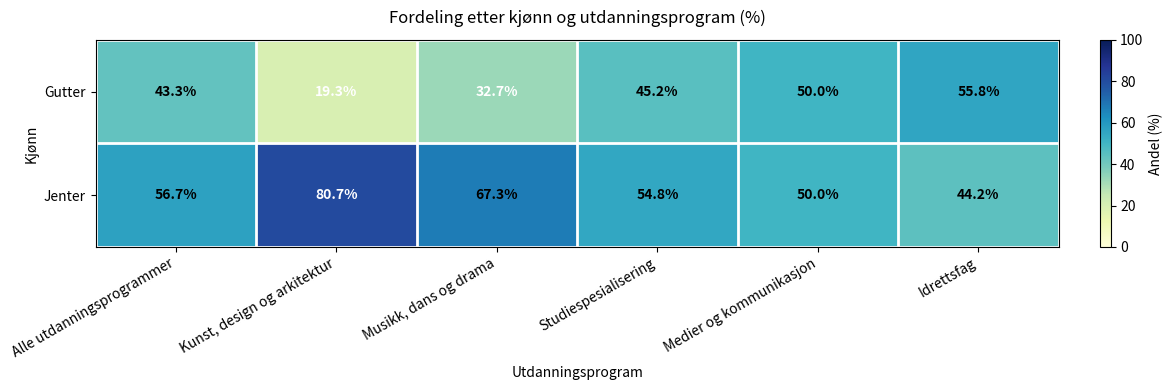

What is the greatest value displayed?

80.7